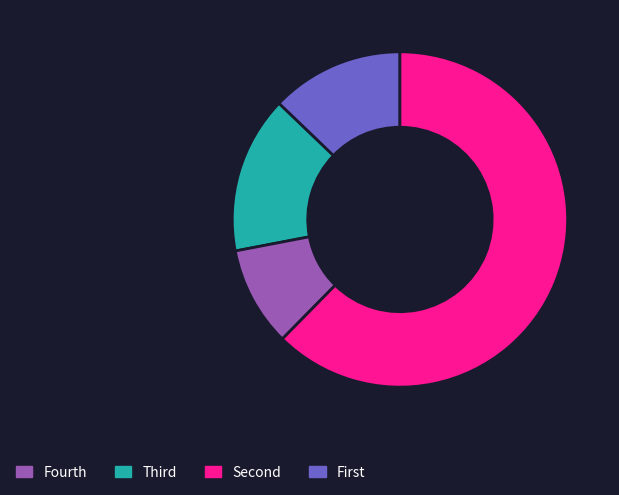

How many slices are in this pie chart?

4